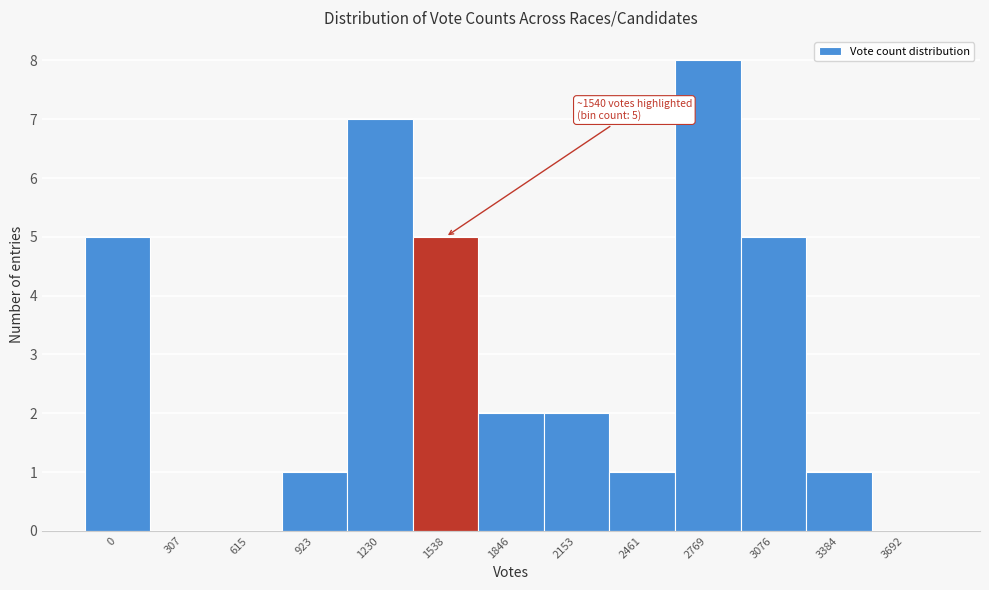

Reading left to right, extract all data points from this chart.

0=5	307=0	615=0	923=1	1230=7	1538=5	1846=2	2153=2	2461=1	2769=8	3076=5	3384=1	3692=0